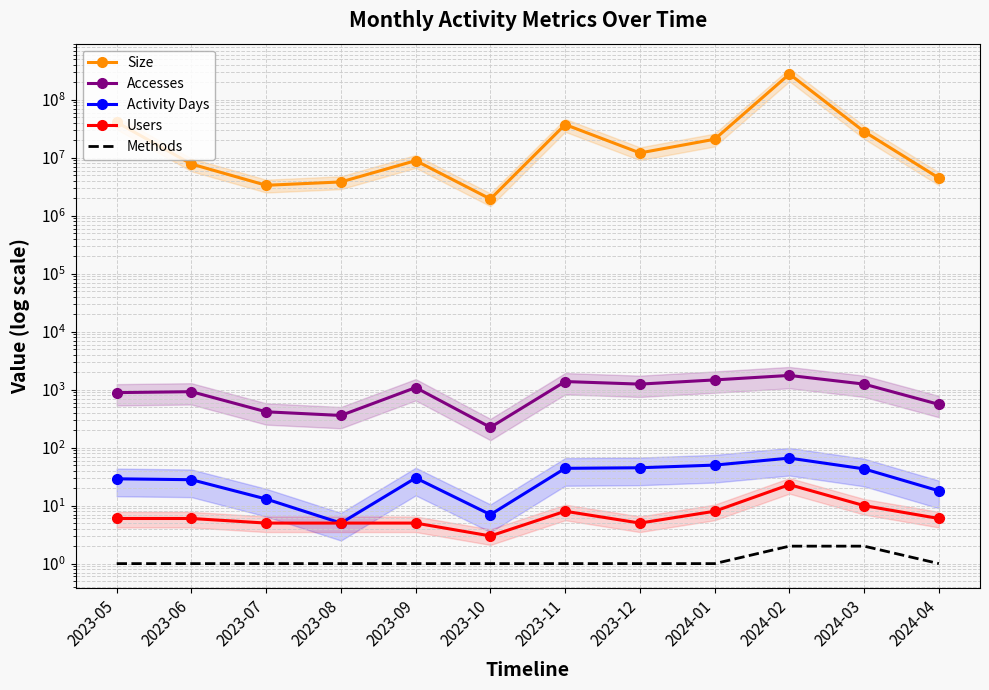

Which series has the widest spread of values?

Size